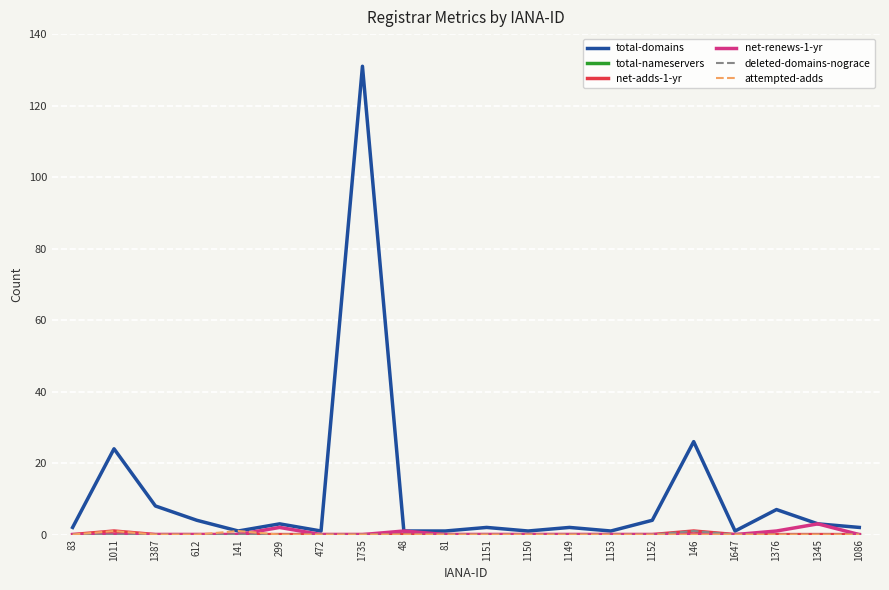

True or false: net-renews-1-yr has a value of 0 at 141.

True